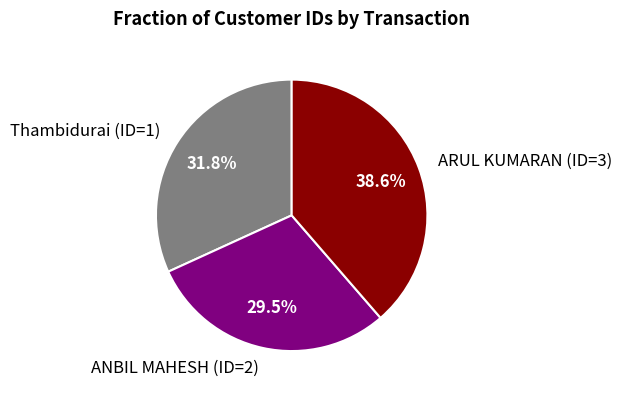

To the nearest percent, what portion does ARUL KUMARAN (ID=3) represent?

39%